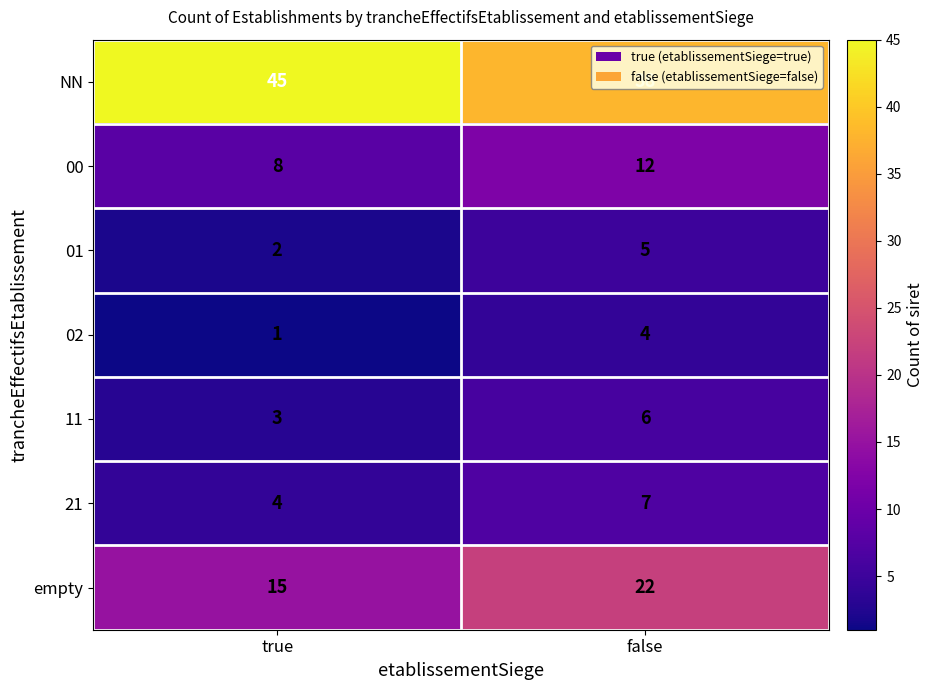

List the series in order of their peak value, lowest first.

02, 01, 11, 21, 00, empty, NN